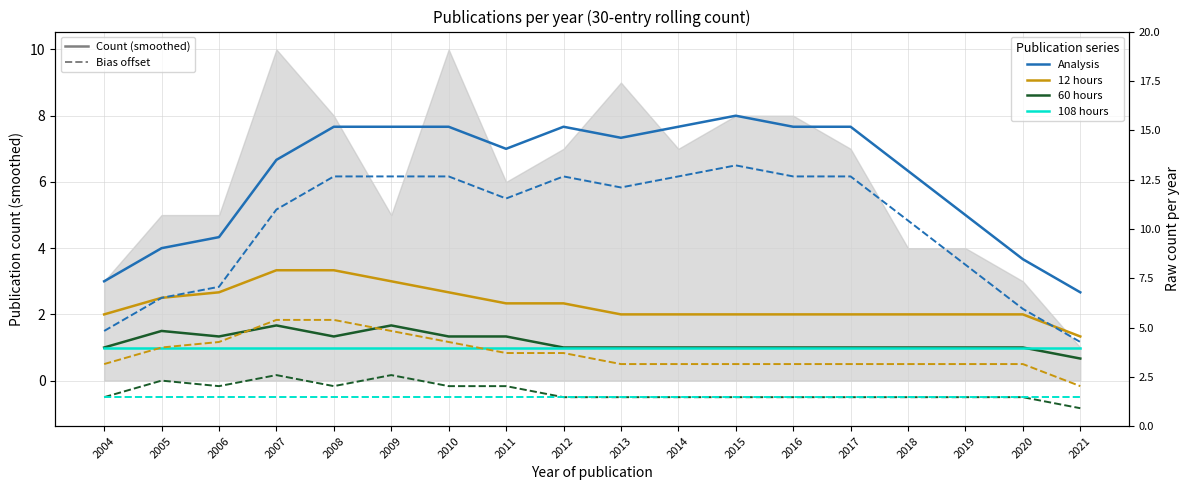

At which category is the sum across all series the highest?

2008